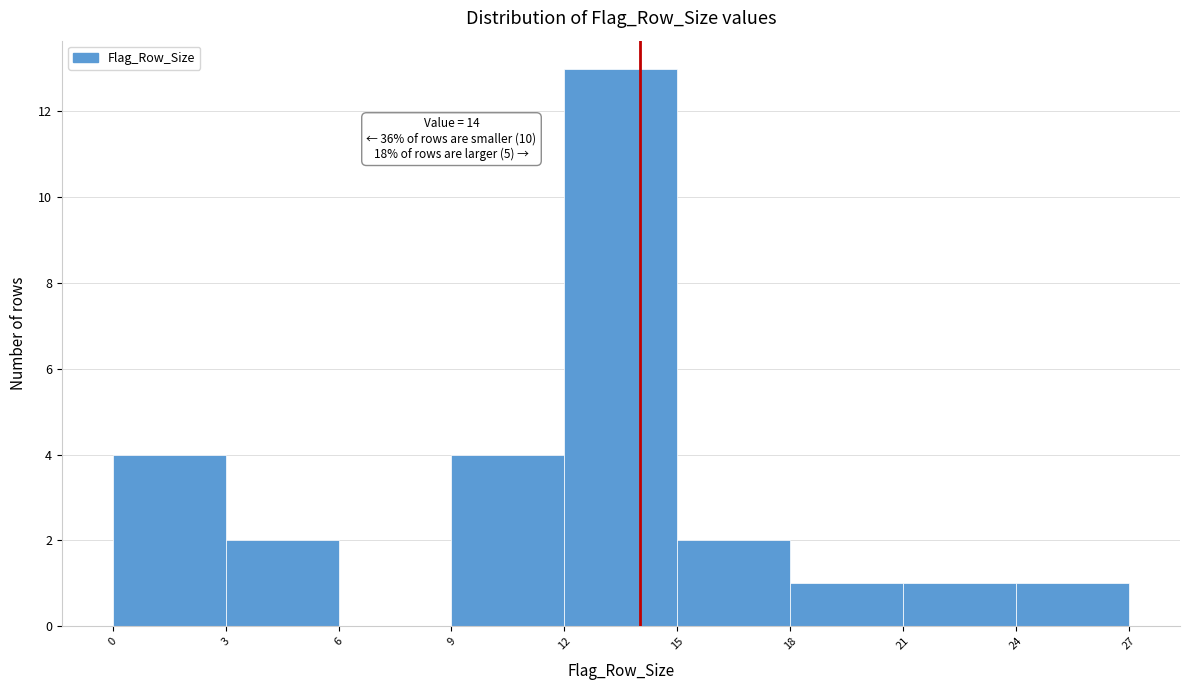

Over which range of the x-axis is the bar tallest?

12 to 15